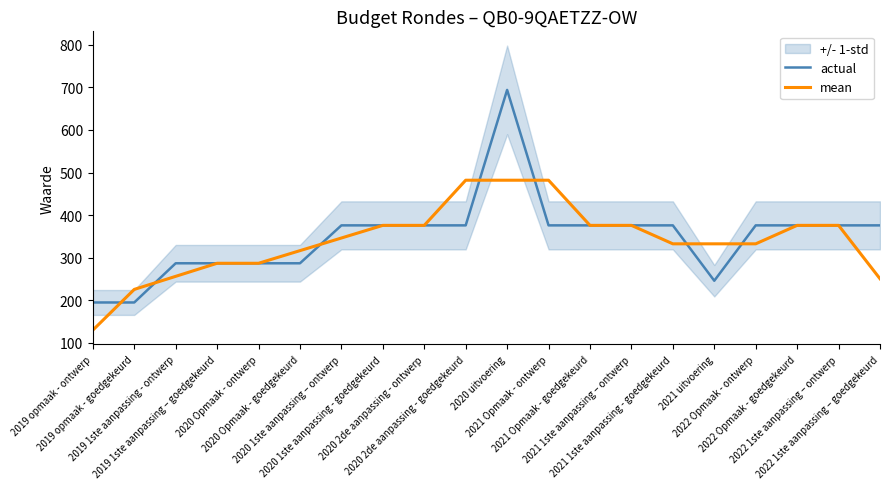

Which label corresponds to the smallest value in the chart?

2019 opmaak - ontwerp